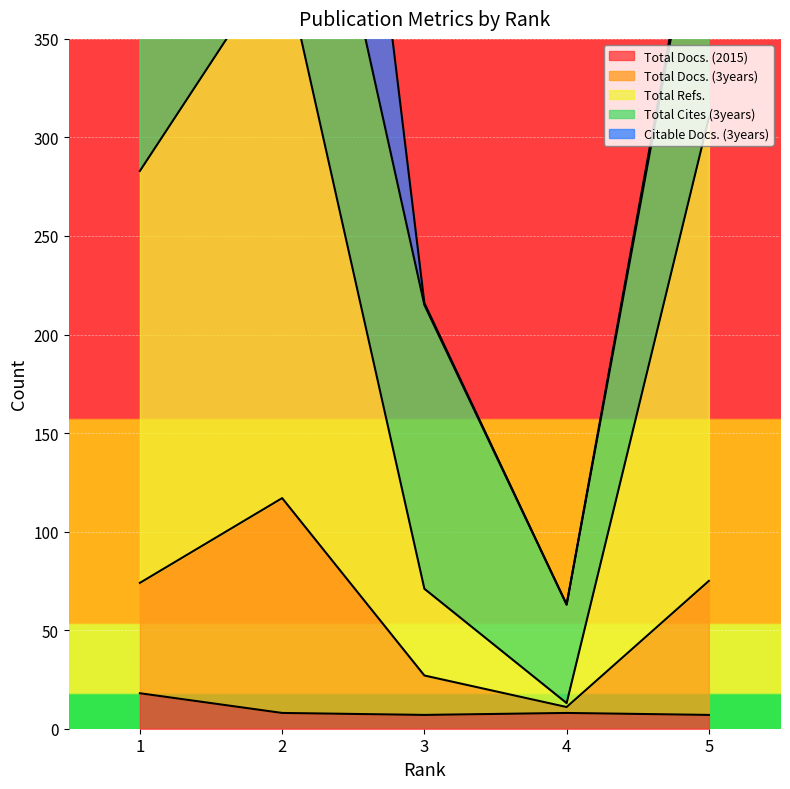

At which label does Total Docs. (3years) reach its peak?

2